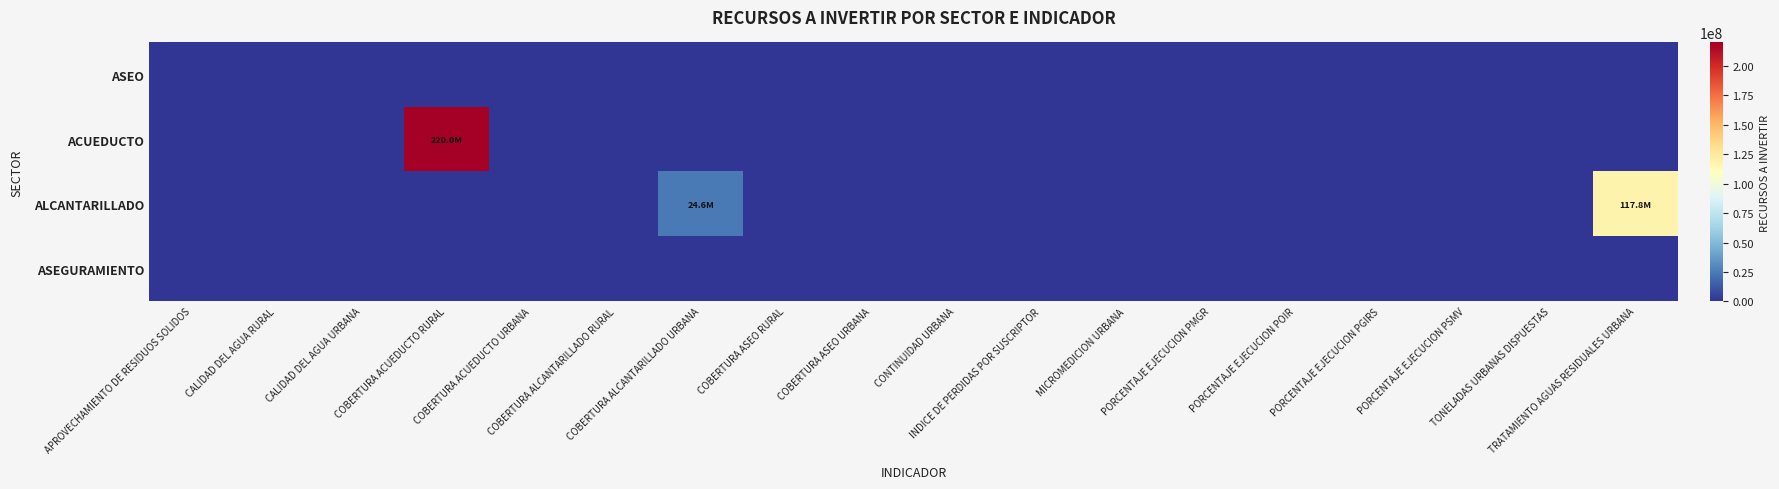

Reading left to right, what are all the values shown in this chart?

ASEO: APROVECHAMIENTO DE RESIDUOS SOLIDOS=0	CALIDAD DEL AGUA RURAL=0	CALIDAD DEL AGUA URBANA=0	COBERTURA ACUEDUCTO RURAL=0	COBERTURA ACUEDUCTO URBANA=0	COBERTURA ALCANTARILLADO RURAL=0	COBERTURA ALCANTARILLADO URBANA=0	COBERTURA ASEO RURAL=0	COBERTURA ASEO URBANA=0	CONTINUIDAD URBANA=0	INDICE DE PERDIDAS POR SUSCRIPTOR=0	MICROMEDICION URBANA=0	PORCENTAJE EJECUCION PMGR=0	PORCENTAJE EJECUCION POIR=0	PORCENTAJE EJECUCION PGIRS=0	PORCENTAJE EJECUCION PSMV=0	TONELADAS URBANAS DISPUESTAS=0	TRATAMIENTO AGUAS RESIDUALES URBANA=0
ACUEDUCTO: APROVECHAMIENTO DE RESIDUOS SOLIDOS=0	CALIDAD DEL AGUA RURAL=0	CALIDAD DEL AGUA URBANA=0	COBERTURA ACUEDUCTO RURAL=219982720	COBERTURA ACUEDUCTO URBANA=0	COBERTURA ALCANTARILLADO RURAL=0	COBERTURA ALCANTARILLADO URBANA=0	COBERTURA ASEO RURAL=0	COBERTURA ASEO URBANA=0	CONTINUIDAD URBANA=0	INDICE DE PERDIDAS POR SUSCRIPTOR=0	MICROMEDICION URBANA=0	PORCENTAJE EJECUCION PMGR=0	PORCENTAJE EJECUCION POIR=0	PORCENTAJE EJECUCION PGIRS=0	PORCENTAJE EJECUCION PSMV=0	TONELADAS URBANAS DISPUESTAS=0	TRATAMIENTO AGUAS RESIDUALES URBANA=0
ALCANTARILLADO: APROVECHAMIENTO DE RESIDUOS SOLIDOS=0	CALIDAD DEL AGUA RURAL=0	CALIDAD DEL AGUA URBANA=0	COBERTURA ACUEDUCTO RURAL=0	COBERTURA ACUEDUCTO URBANA=0	COBERTURA ALCANTARILLADO RURAL=0	COBERTURA ALCANTARILLADO URBANA=24574999	COBERTURA ASEO RURAL=0	COBERTURA ASEO URBANA=0	CONTINUIDAD URBANA=0	INDICE DE PERDIDAS POR SUSCRIPTOR=0	MICROMEDICION URBANA=0	PORCENTAJE EJECUCION PMGR=0	PORCENTAJE EJECUCION POIR=0	PORCENTAJE EJECUCION PGIRS=0	PORCENTAJE EJECUCION PSMV=0	TONELADAS URBANAS DISPUESTAS=0	TRATAMIENTO AGUAS RESIDUALES URBANA=117774086
ASEGURAMIENTO: APROVECHAMIENTO DE RESIDUOS SOLIDOS=0	CALIDAD DEL AGUA RURAL=0	CALIDAD DEL AGUA URBANA=0	COBERTURA ACUEDUCTO RURAL=0	COBERTURA ACUEDUCTO URBANA=0	COBERTURA ALCANTARILLADO RURAL=0	COBERTURA ALCANTARILLADO URBANA=0	COBERTURA ASEO RURAL=0	COBERTURA ASEO URBANA=0	CONTINUIDAD URBANA=0	INDICE DE PERDIDAS POR SUSCRIPTOR=0	MICROMEDICION URBANA=0	PORCENTAJE EJECUCION PMGR=0	PORCENTAJE EJECUCION POIR=0	PORCENTAJE EJECUCION PGIRS=0	PORCENTAJE EJECUCION PSMV=0	TONELADAS URBANAS DISPUESTAS=0	TRATAMIENTO AGUAS RESIDUALES URBANA=0